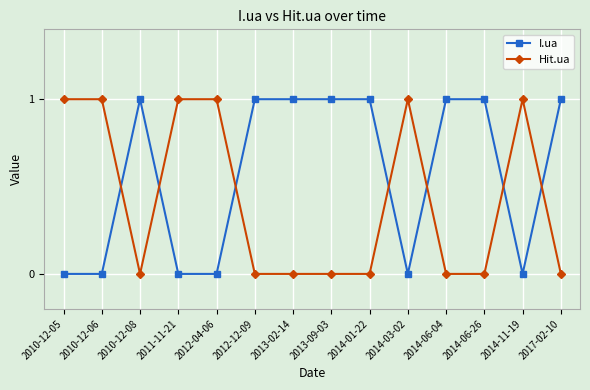

What is the total value across all series at 2010-12-05?

1